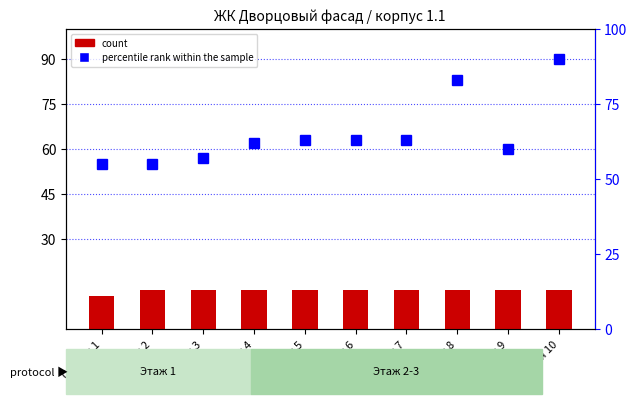

What is the difference between the highest and lowest values at Секция 3?

44